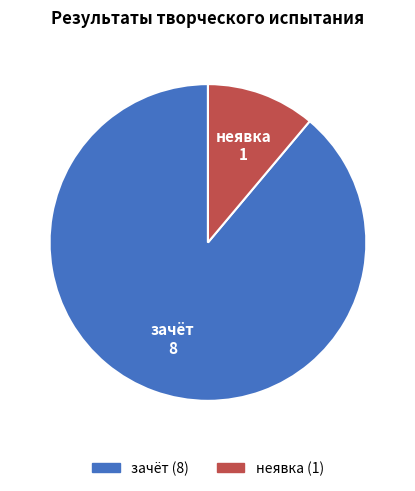

Which category has the biggest portion of the pie?

зачёт